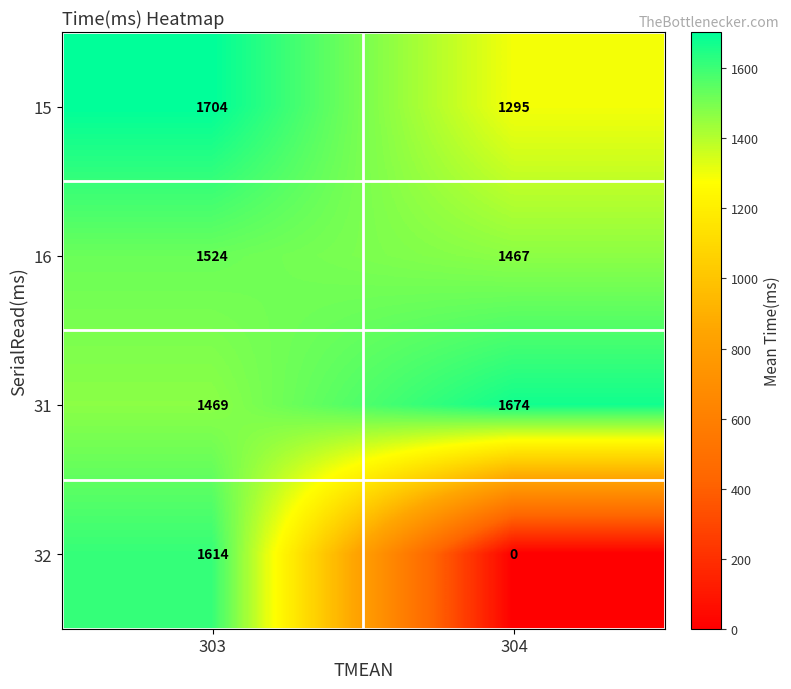

Rank the series by their maximum value, from highest to lowest.

15, 31, 32, 16